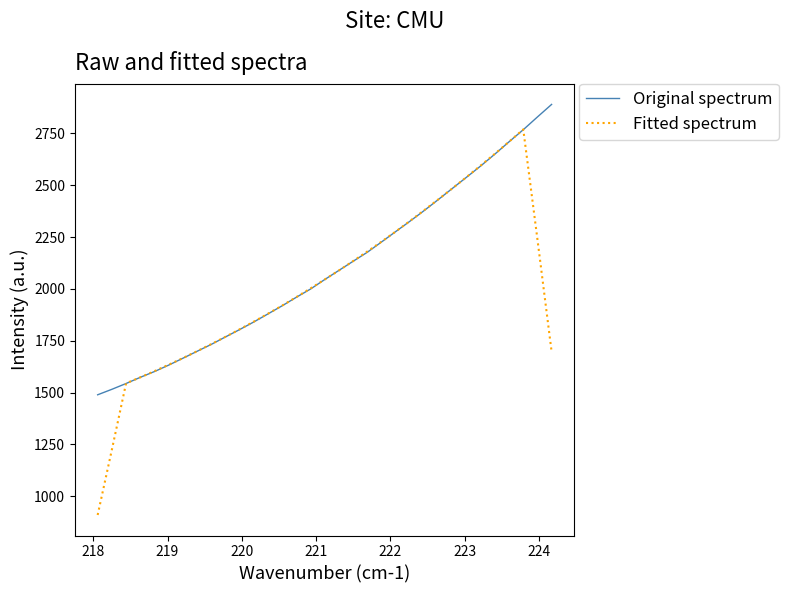

What is the lowest value of the Original spectrum series?

1489.5